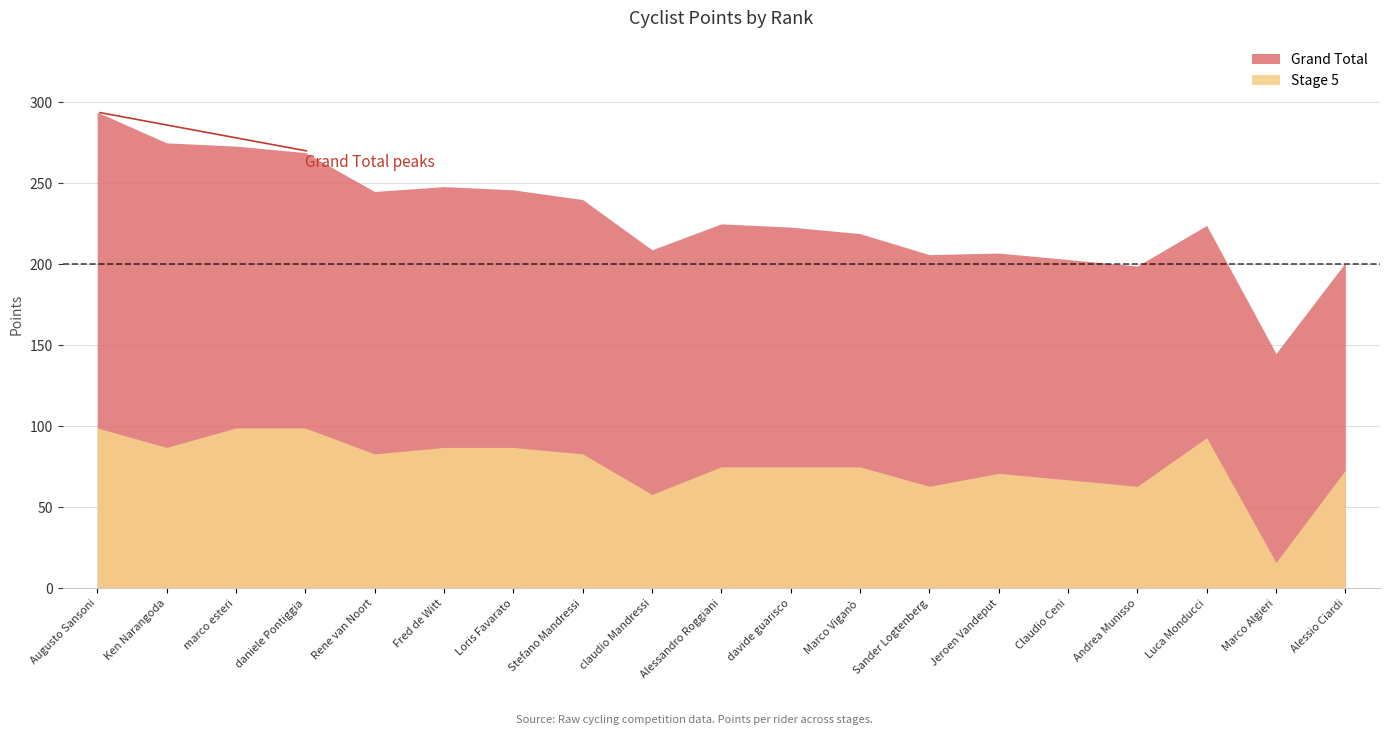

Which has a higher value, Augusto Sansoni or marco esteri?

Augusto Sansoni